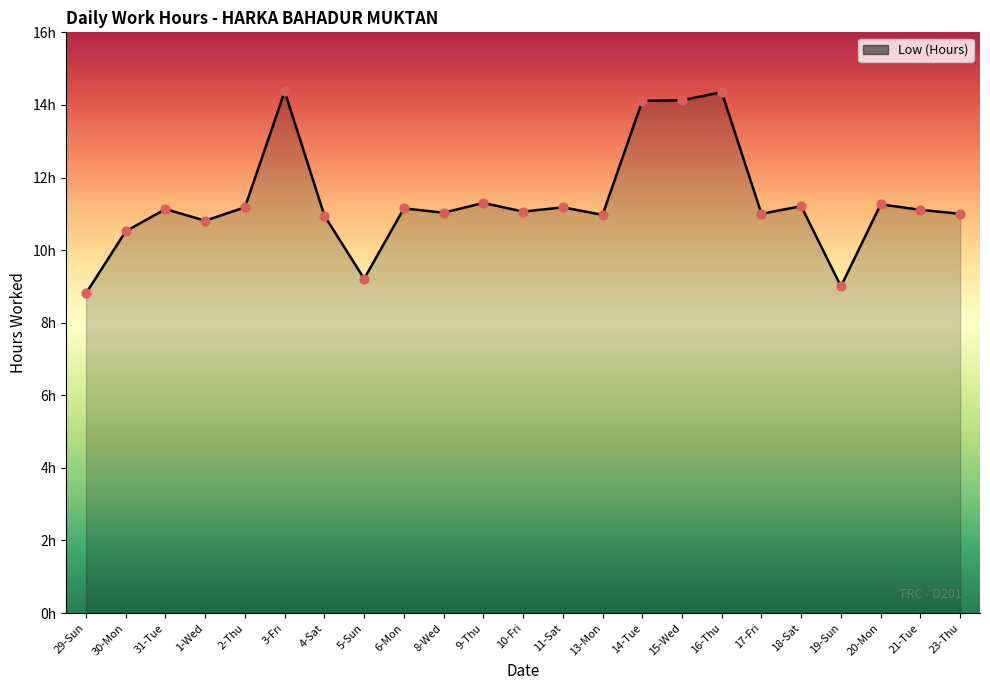

Approximately how many times larger is the value at 8-Wed compared to 23-Thu?

1.0